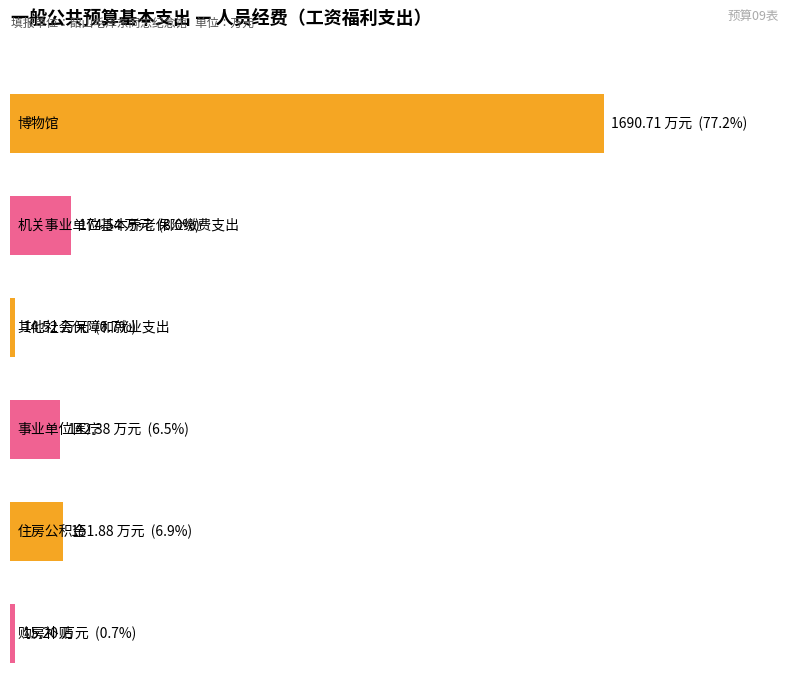

Rank the categories by value from highest to lowest.

博物馆, 机关事业单位基本养老保险缴费支出, 住房公积金, 事业单位医疗, 购房补贴, 其他社会保障和就业支出